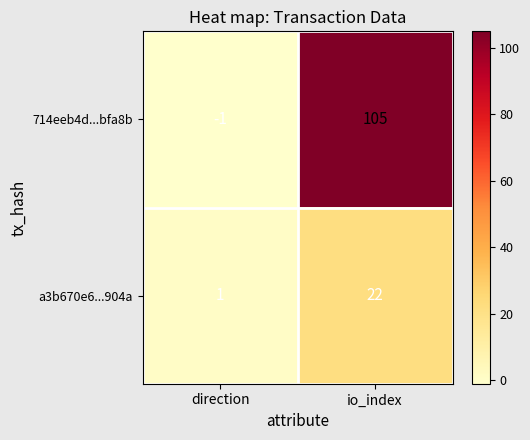

Which category has the highest value across all series?

io_index